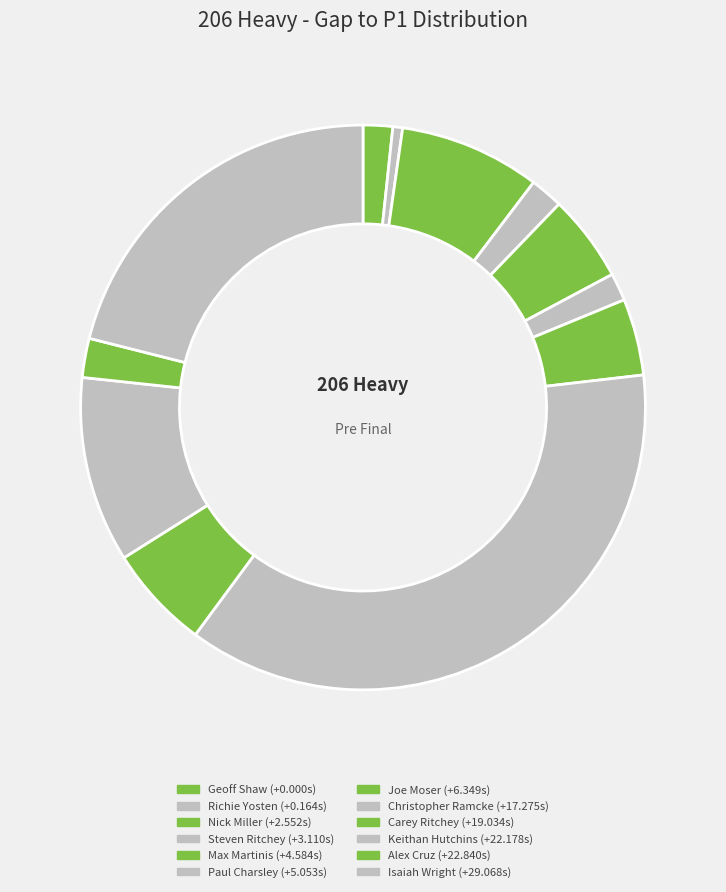

Which has a higher value, Keithan Hutchins or Max Martinis?

Keithan Hutchins